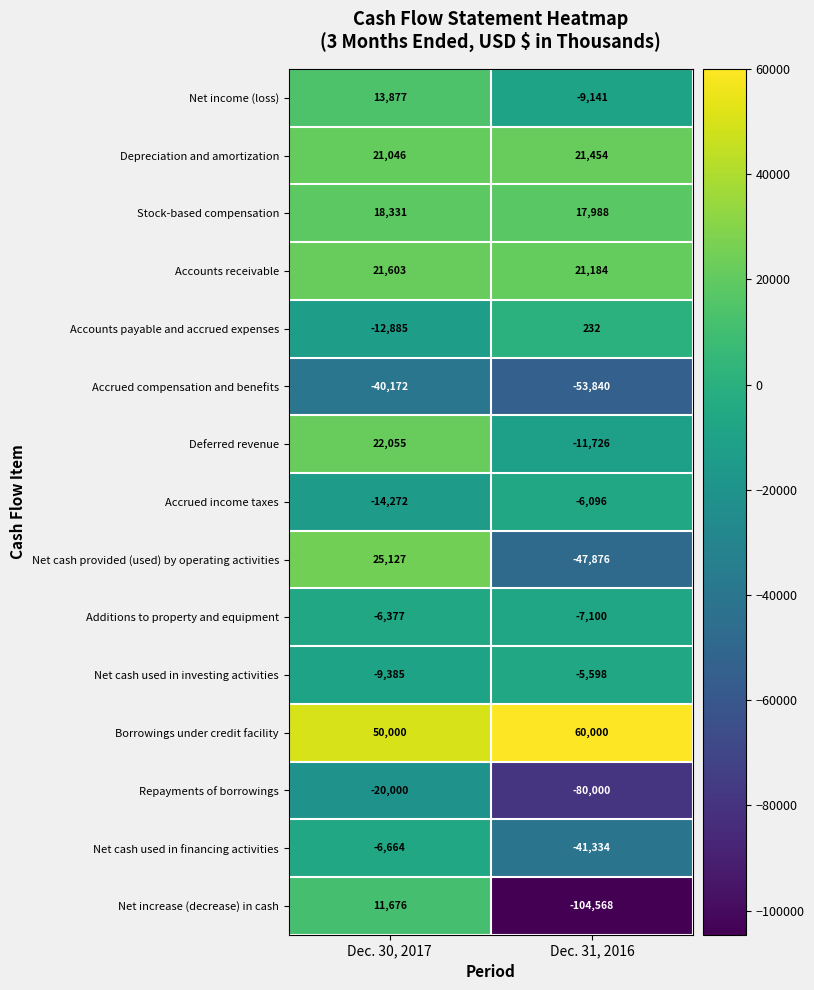

Between Dec. 30, 2017 and Dec. 31, 2016, which series saw the biggest shift?

Net increase (decrease) in cash